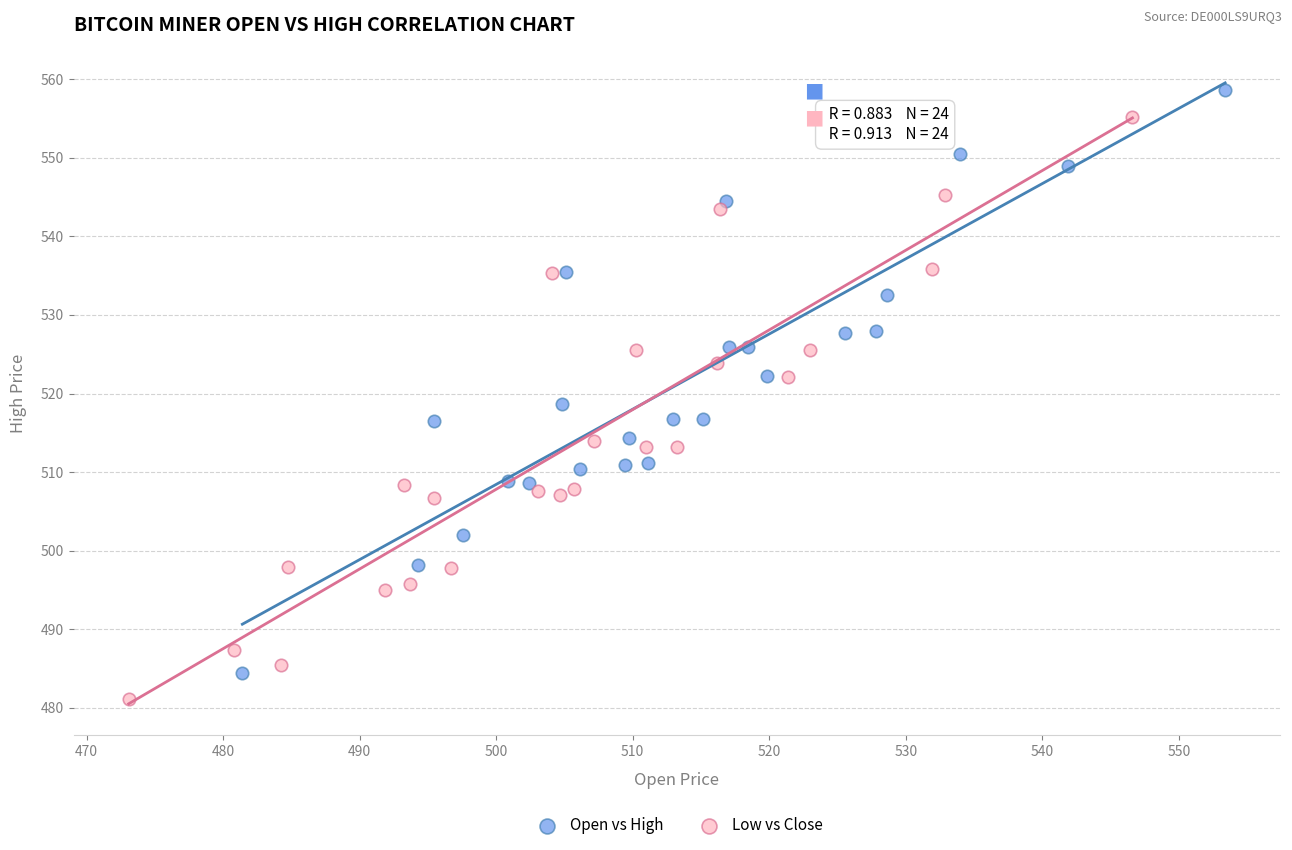

Which series has the widest spread of Y values?

Open vs High